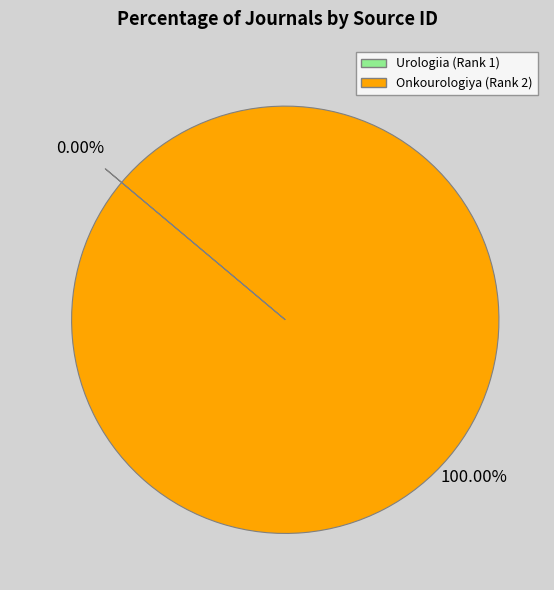

Which category accounts for the majority?

Onkourologiya (Rank 2)